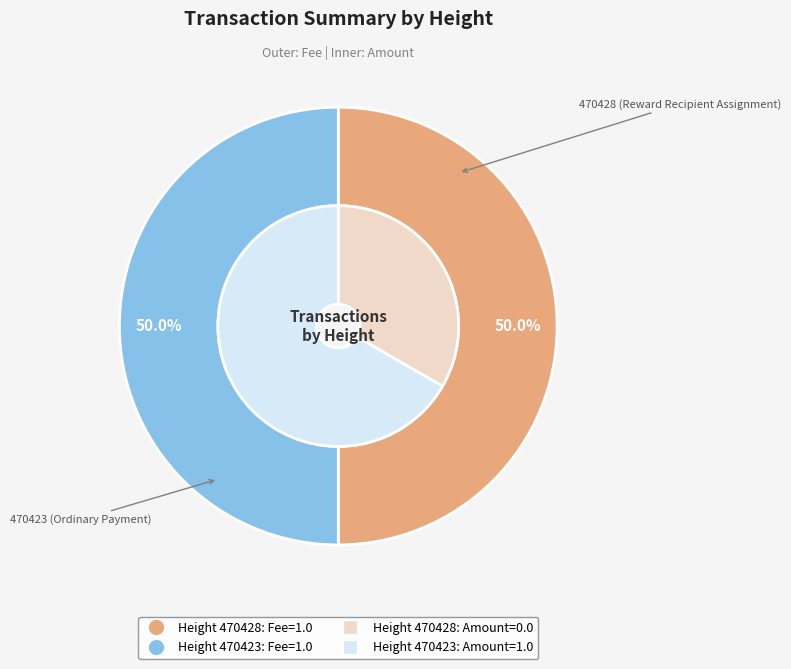

To the nearest percent, what is the average slice percentage?

50%